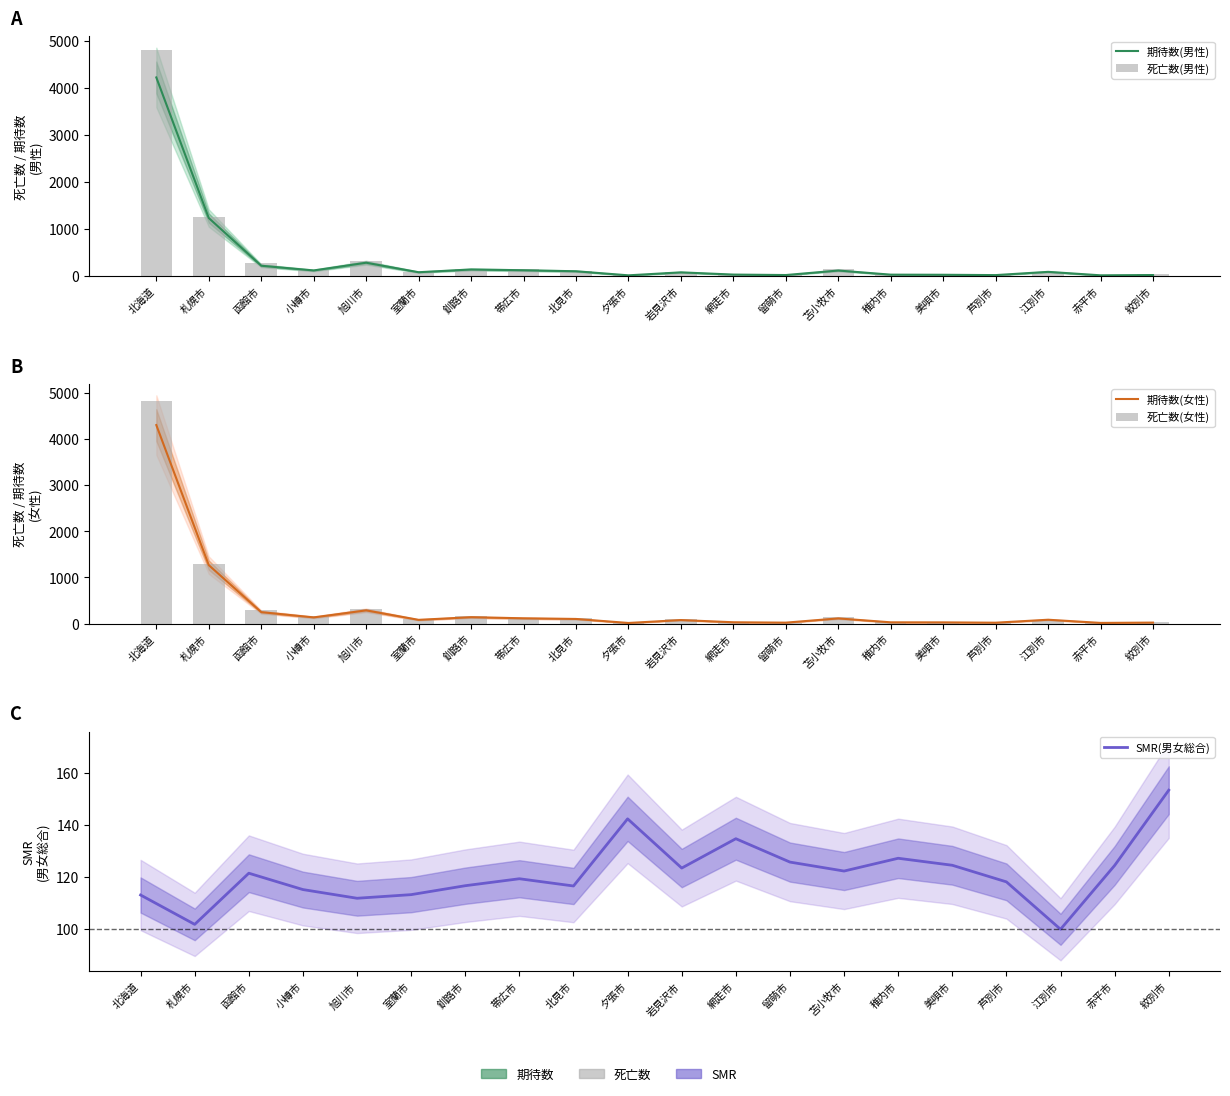

At how many categories does at least one series exceed 746?

2